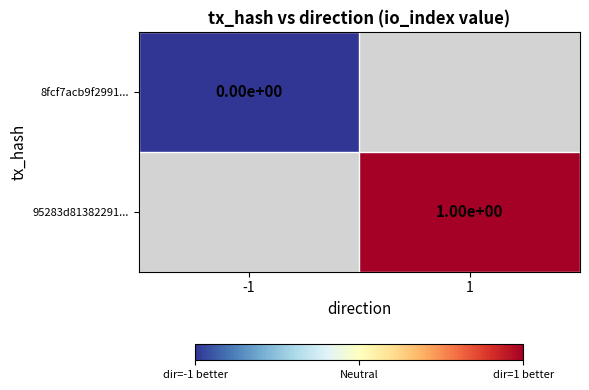

Between 1 and -1, which is larger?

-1